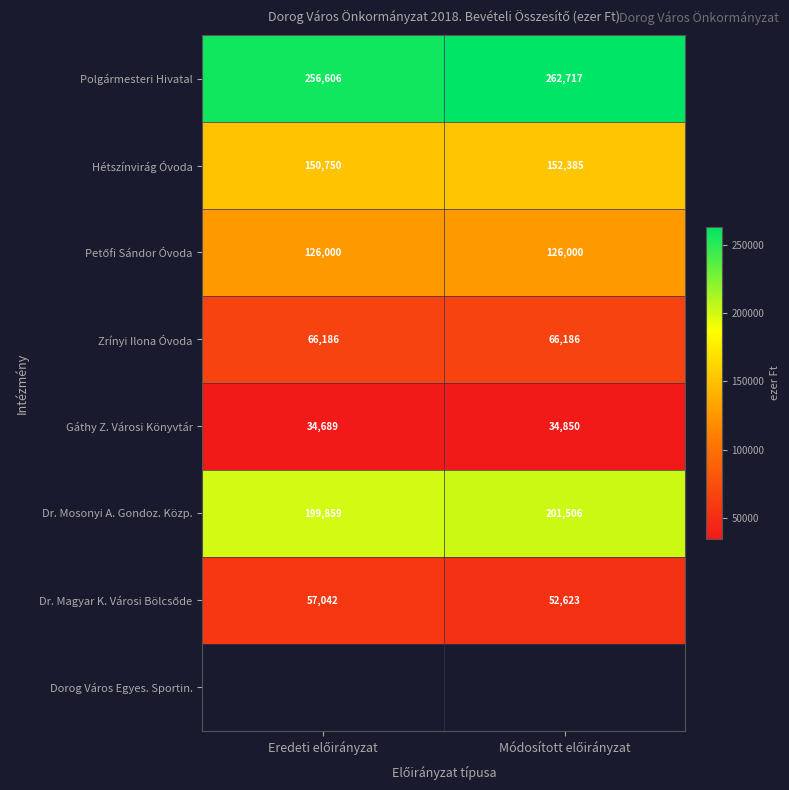

What is the average value of the Hétszínvirág Óvoda series?

151568